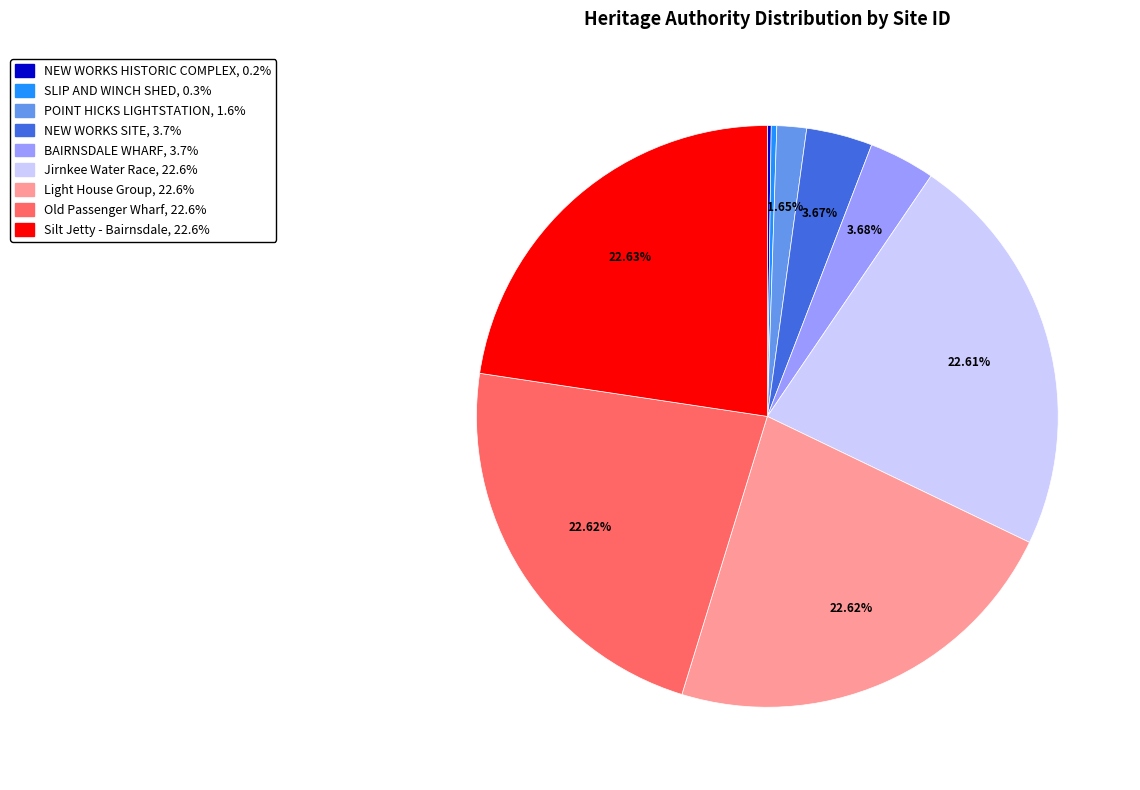

Between BAIRNSDALE WHARF and Old Passenger Wharf, which is larger?

Old Passenger Wharf